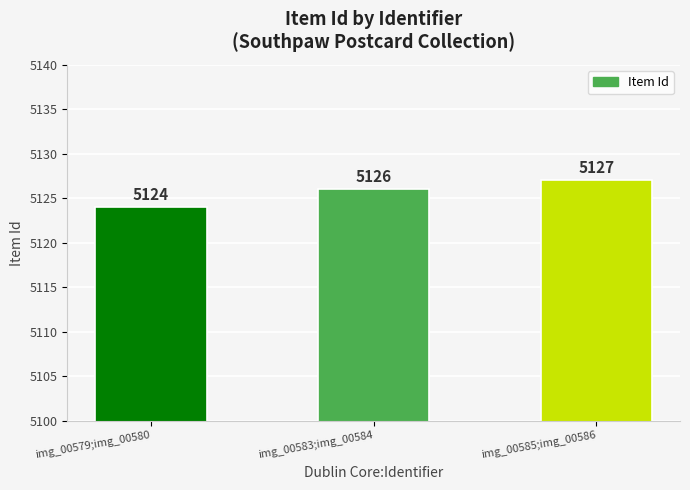

What is the minimum value shown in the chart?

5124